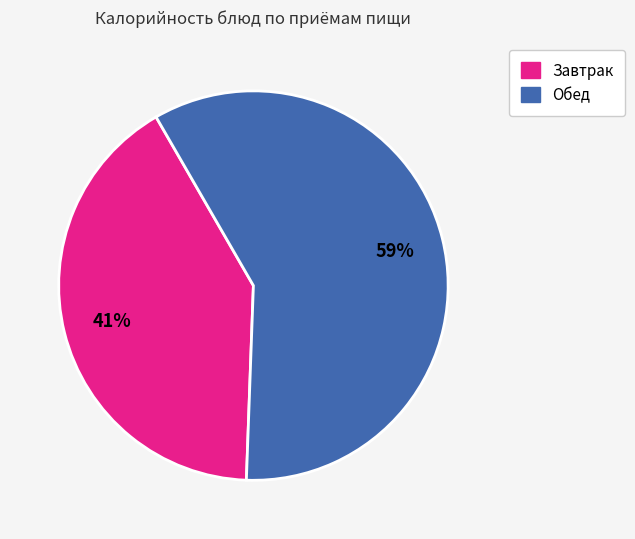

Does any single category account for the majority?

Yes